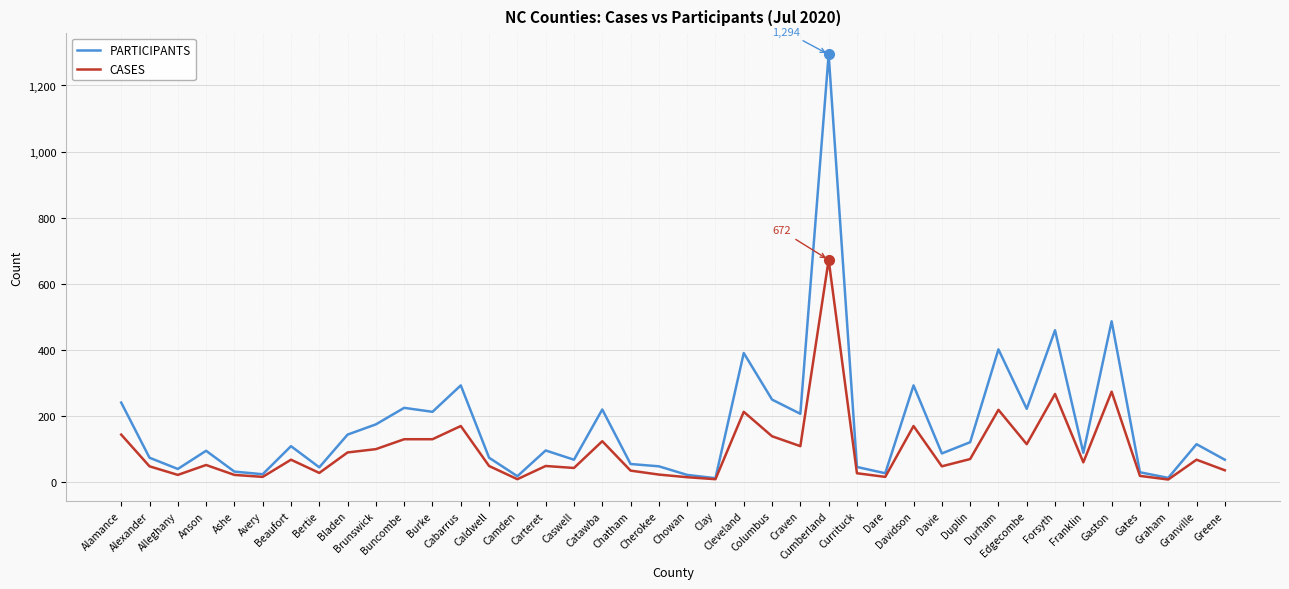

Which series has the largest range (max minus min)?

PARTICIPANTS